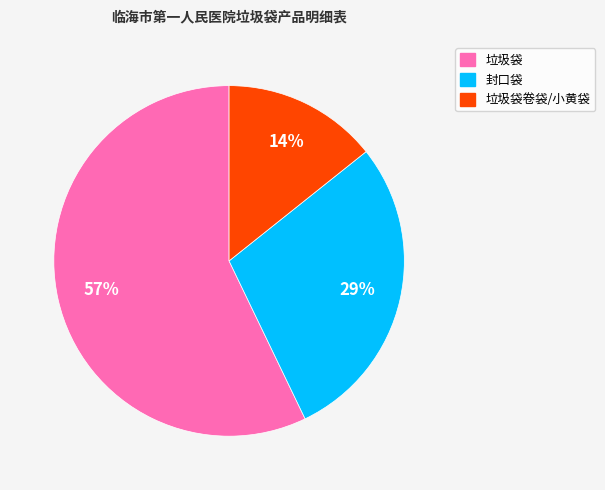

Does any single category account for the majority?

Yes